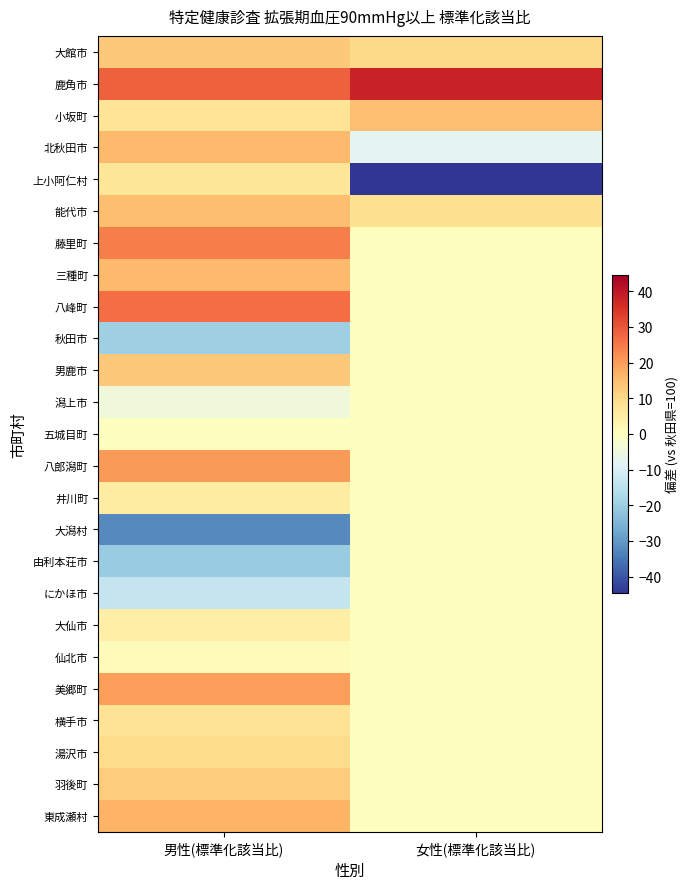

Reading right to left, list all the values displayed in this chart.

大館市: 女性(標準化該当比)=10.0	男性(標準化該当比)=13.1
鹿角市: 女性(標準化該当比)=38.1	男性(標準化該当比)=28.3
小坂町: 女性(標準化該当比)=14.4	男性(標準化該当比)=7.6
北秋田市: 女性(標準化該当比)=-7.8	男性(標準化該当比)=15.5
上小阿仁村: 女性(標準化該当比)=-44.6	男性(標準化該当比)=7.3
能代市: 女性(標準化該当比)=8.4	男性(標準化該当比)=14.7
藤里町: 女性(標準化該当比)=0.0	男性(標準化該当比)=24.2
三種町: 女性(標準化該当比)=0.0	男性(標準化該当比)=15.4
八峰町: 女性(標準化該当比)=0.0	男性(標準化該当比)=26.5
秋田市: 女性(標準化該当比)=0.0	男性(標準化該当比)=-19.7
男鹿市: 女性(標準化該当比)=0.0	男性(標準化該当比)=13.2
潟上市: 女性(標準化該当比)=0.0	男性(標準化該当比)=-4.5
五城目町: 女性(標準化該当比)=0.0	男性(標準化該当比)=0.1
八郎潟町: 女性(標準化該当比)=0.0	男性(標準化該当比)=20.3
井川町: 女性(標準化該当比)=0.0	男性(標準化該当比)=5.3
大潟村: 女性(標準化該当比)=0.0	男性(標準化該当比)=-32.2
由利本荘市: 女性(標準化該当比)=0.0	男性(標準化該当比)=-20.5
にかほ市: 女性(標準化該当比)=0.0	男性(標準化該当比)=-13.3
大仙市: 女性(標準化該当比)=0.0	男性(標準化該当比)=4.8
仙北市: 女性(標準化該当比)=0.0	男性(標準化該当比)=0.9
美郷町: 女性(標準化該当比)=0.0	男性(標準化該当比)=19.6
横手市: 女性(標準化該当比)=0.0	男性(標準化該当比)=7.7
湯沢市: 女性(標準化該当比)=0.0	男性(標準化該当比)=9.6
羽後町: 女性(標準化該当比)=0.0	男性(標準化該当比)=12.5
東成瀬村: 女性(標準化該当比)=0.0	男性(標準化該当比)=16.5